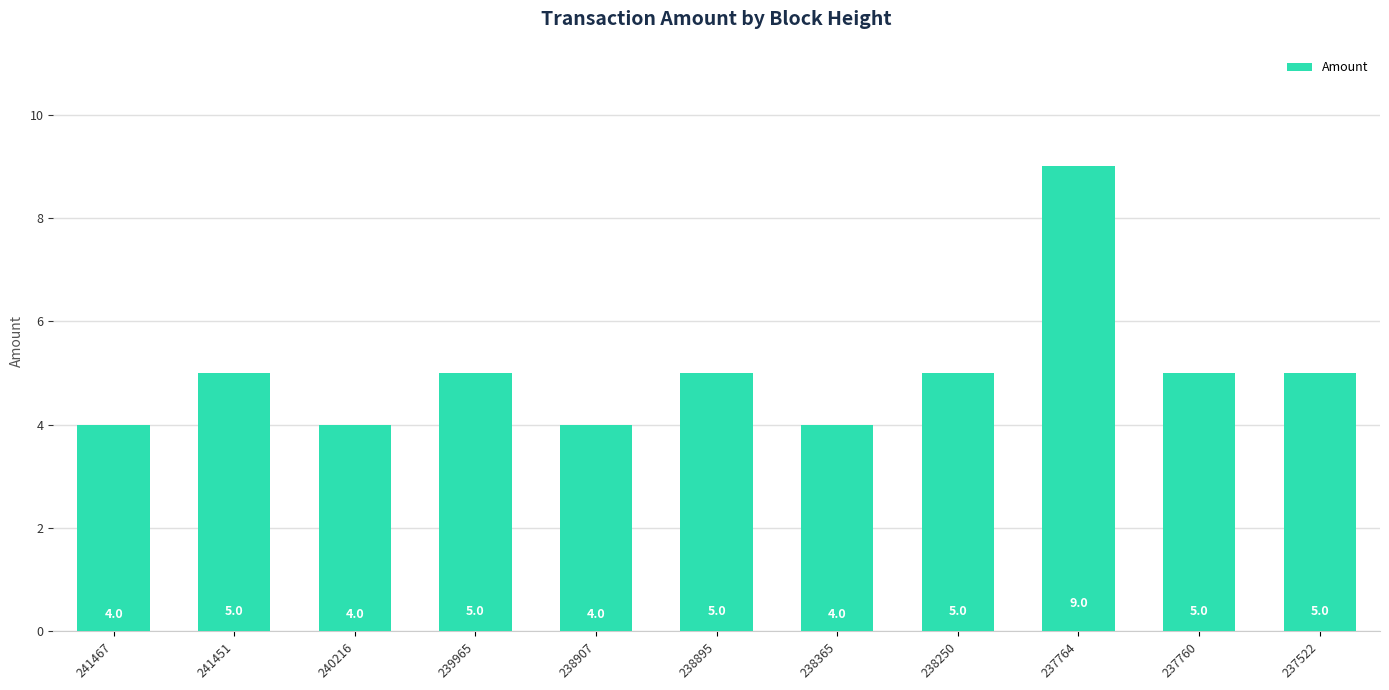

Which has a higher value, 241467 or 237760?

237760